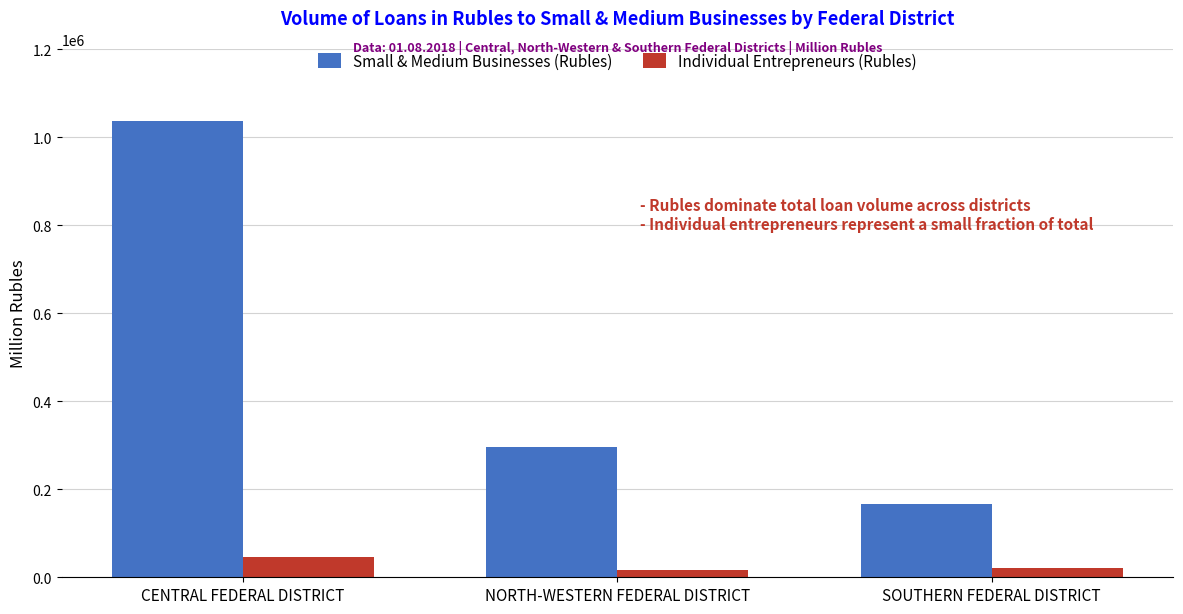

What is the label of the 3rd bar from the left?

SOUTHERN FEDERAL DISTRICT